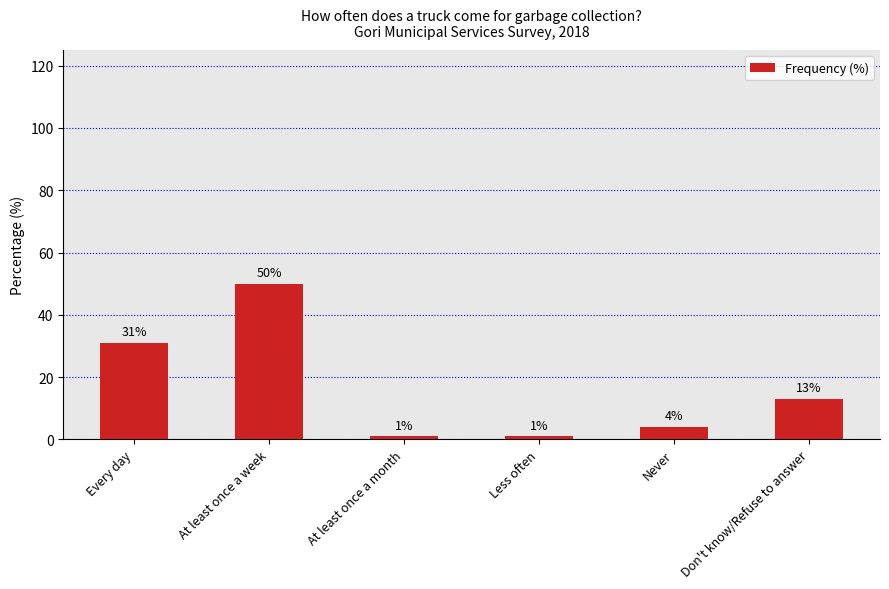

The value at Less often is 1. True or false?

True